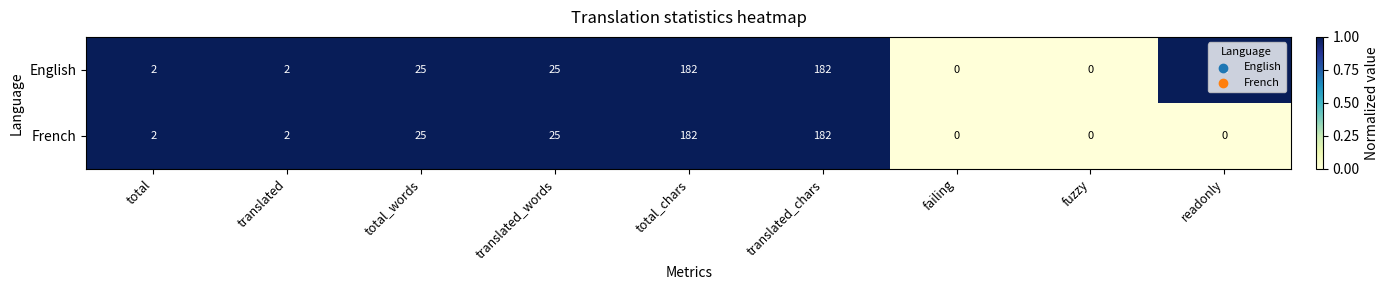

What is the sum of all English values?

420